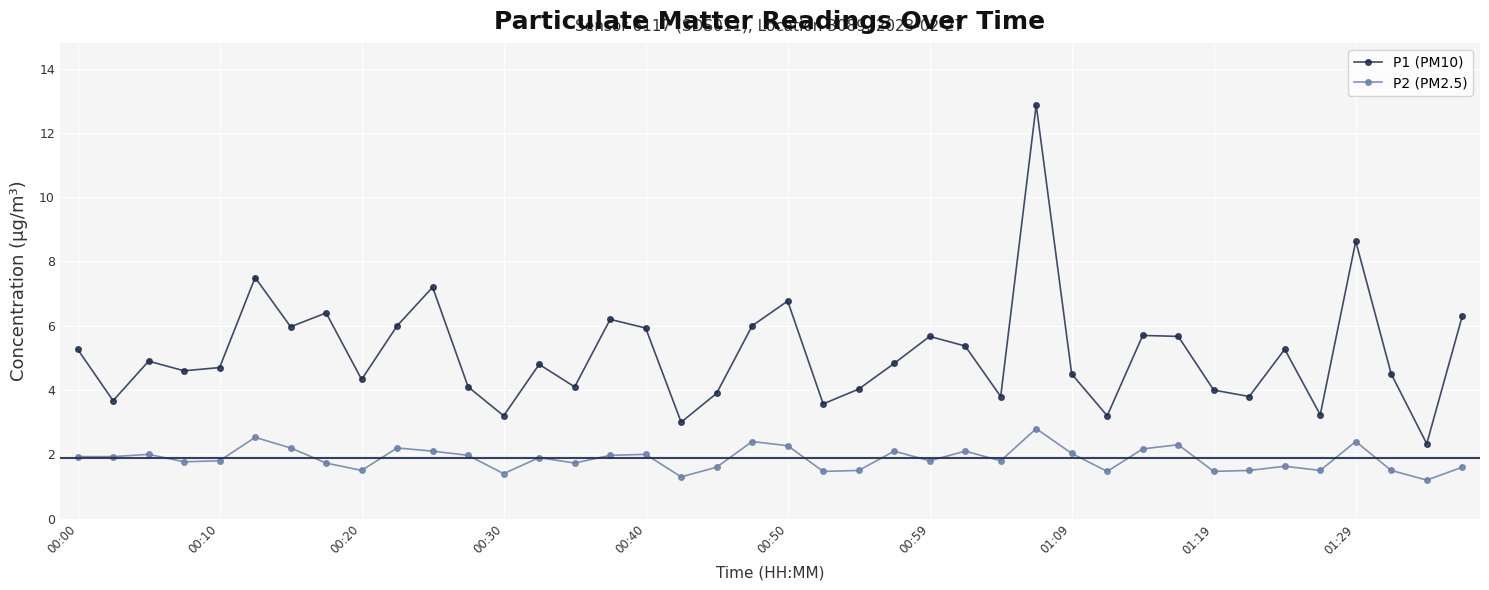

Which series has the largest total across all categories?

P1 (PM10)